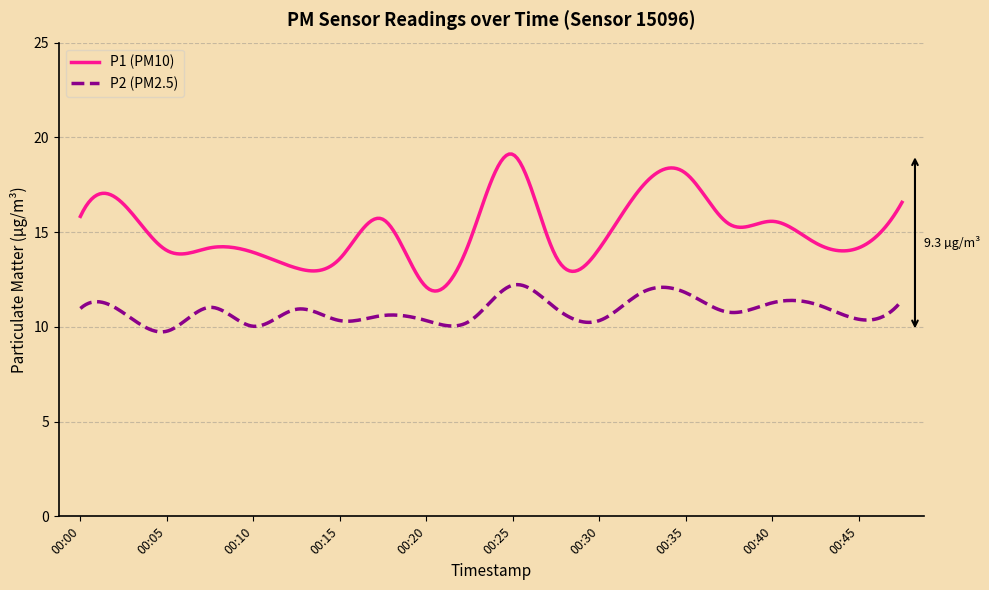

What is the difference between the maximum and minimum values in the P1 (PM10) series?

7.2